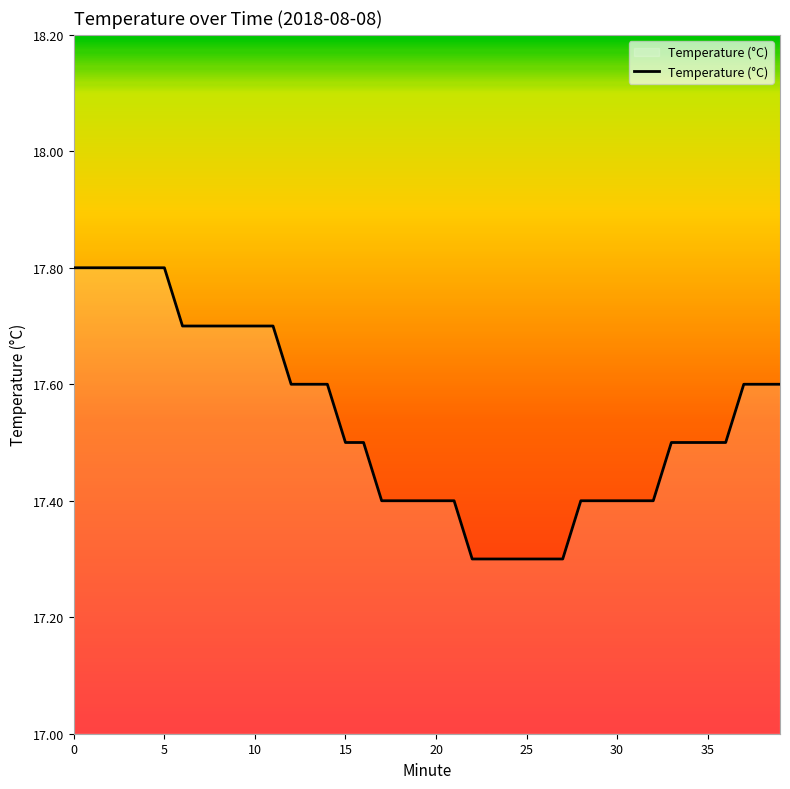

What is the minimum value shown in the chart?

17.3